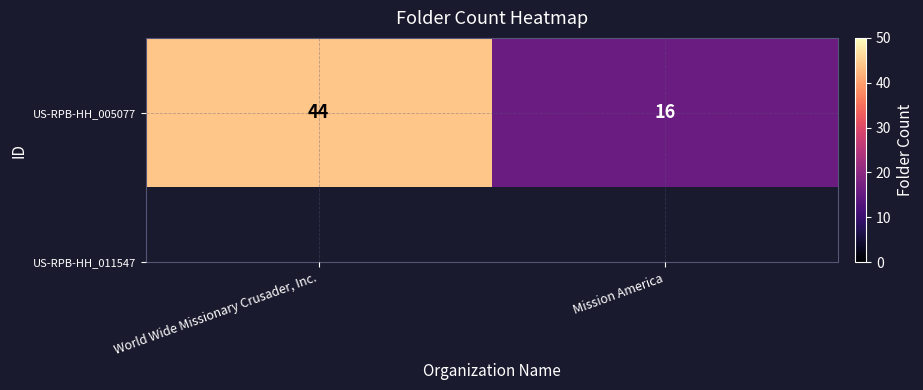

At which label is the value closest to 30?

World Wide Missionary Crusader, Inc.